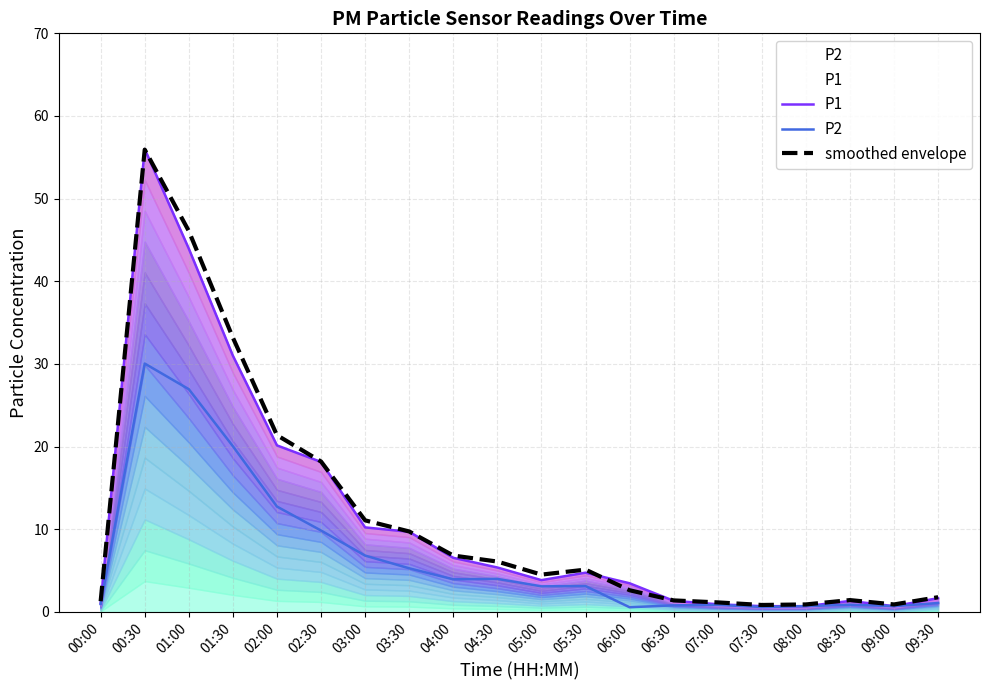

The P2 series shows 0.9 at 08:30. True or false?

True